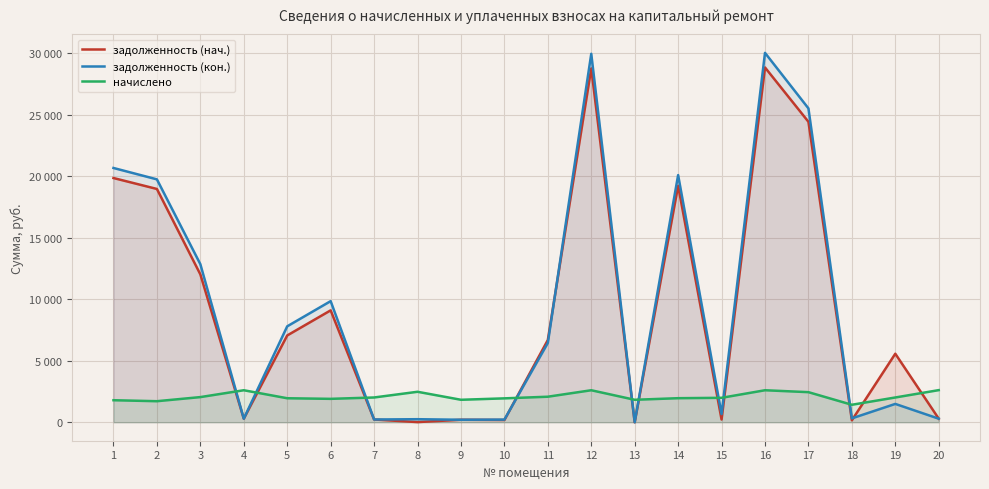

Where is the first local minimum for задолженность (нач.)?

4